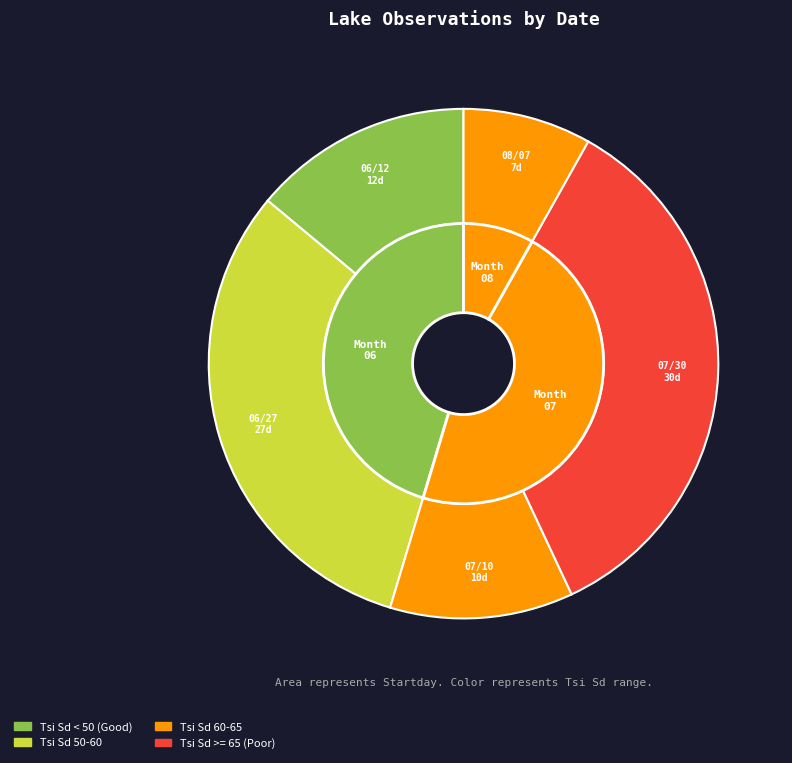

Which slice is the largest?

07/30